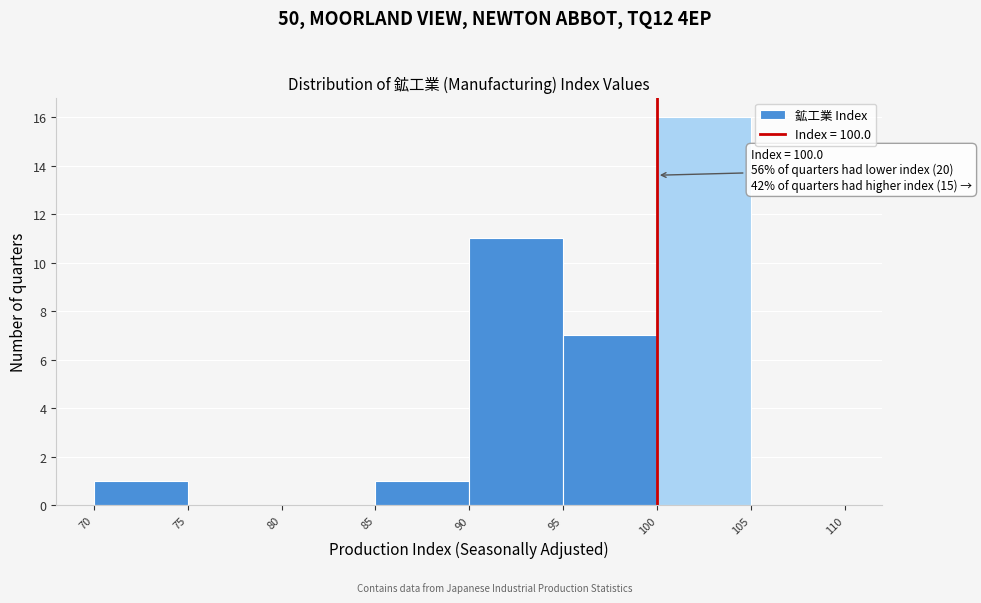

Which range on the x-axis has the tallest bar?

100 to 105